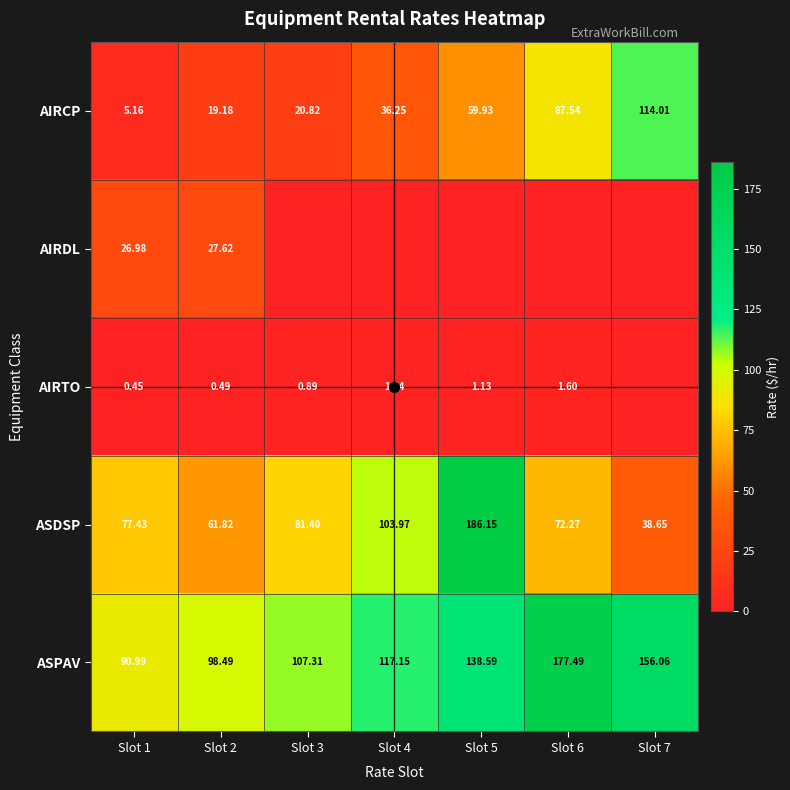

True or false: AIRDL has a value of 27.6 at Slot 2.

True